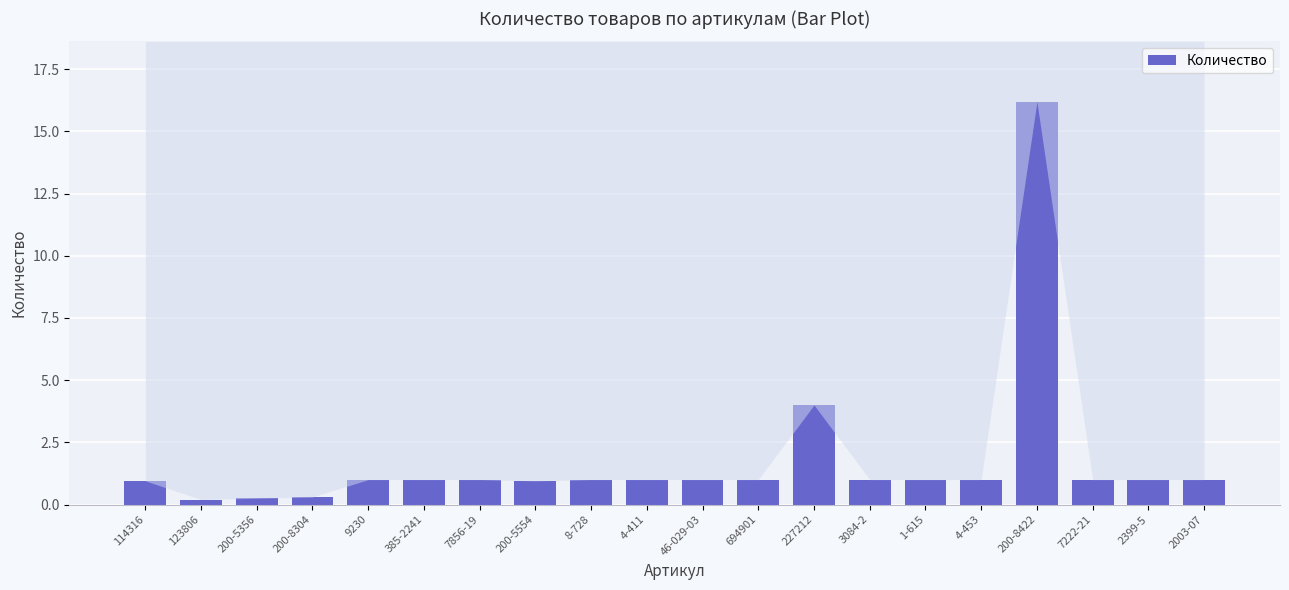

What is the average value?

1.8